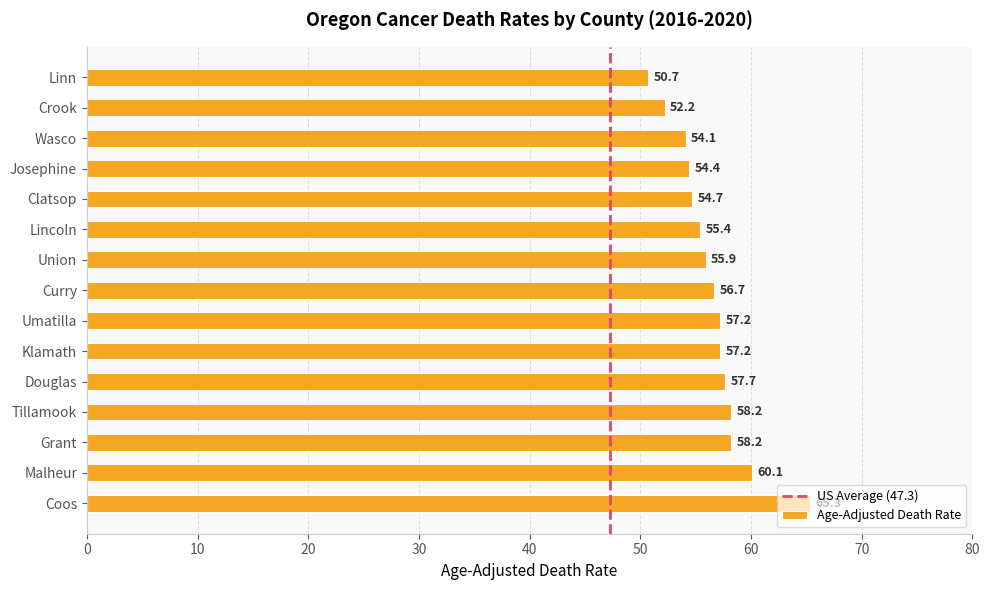

What is the maximum value shown in the chart?

65.3